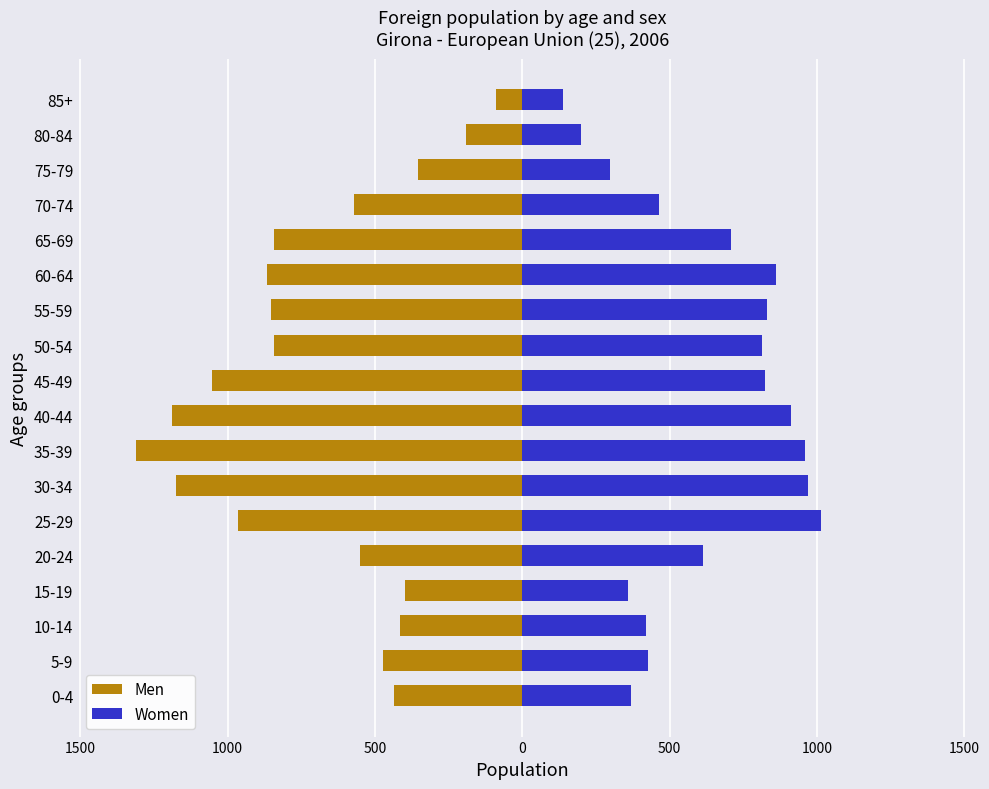

What is the value of the Women bar at the 15th from the left?

463